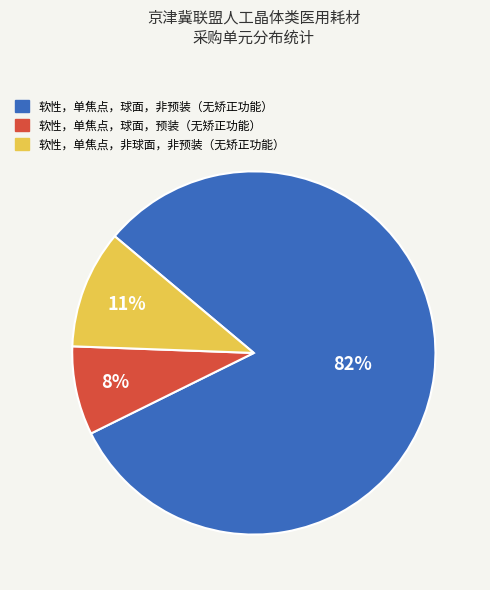

Rank the categories by value from lowest to highest.

软性，单焦点，球面，预装（无矫正功能）, 软性，单焦点，非球面，非预装（无矫正功能）, 软性，单焦点，球面，非预装（无矫正功能）